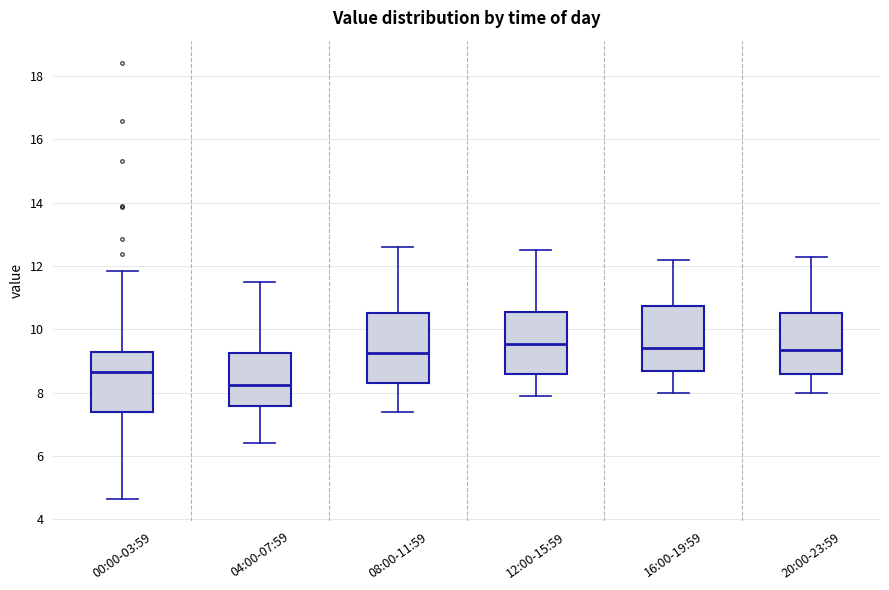

Reading left to right, read every box against the y-axis: the position of its median line, the range the box covers, and the ends of its whiskers. The values are not printed on the chart, so give them approximately, as read against the axis.

00:00-03:59: median 8.6, box 7.4 to 9.2, whiskers 4.6 to 11.8
04:00-07:59: median 8.2, box 7.6 to 9.2, whiskers 6.4 to 11.6
08:00-11:59: median 9.2, box 8.4 to 10.6, whiskers 7.4 to 12.6
12:00-15:59: median 9.6, box 8.6 to 10.6, whiskers 8.0 to 12.6
16:00-19:59: median 9.4, box 8.6 to 10.8, whiskers 8.0 to 12.2
20:00-23:59: median 9.4, box 8.6 to 10.6, whiskers 8.0 to 12.4